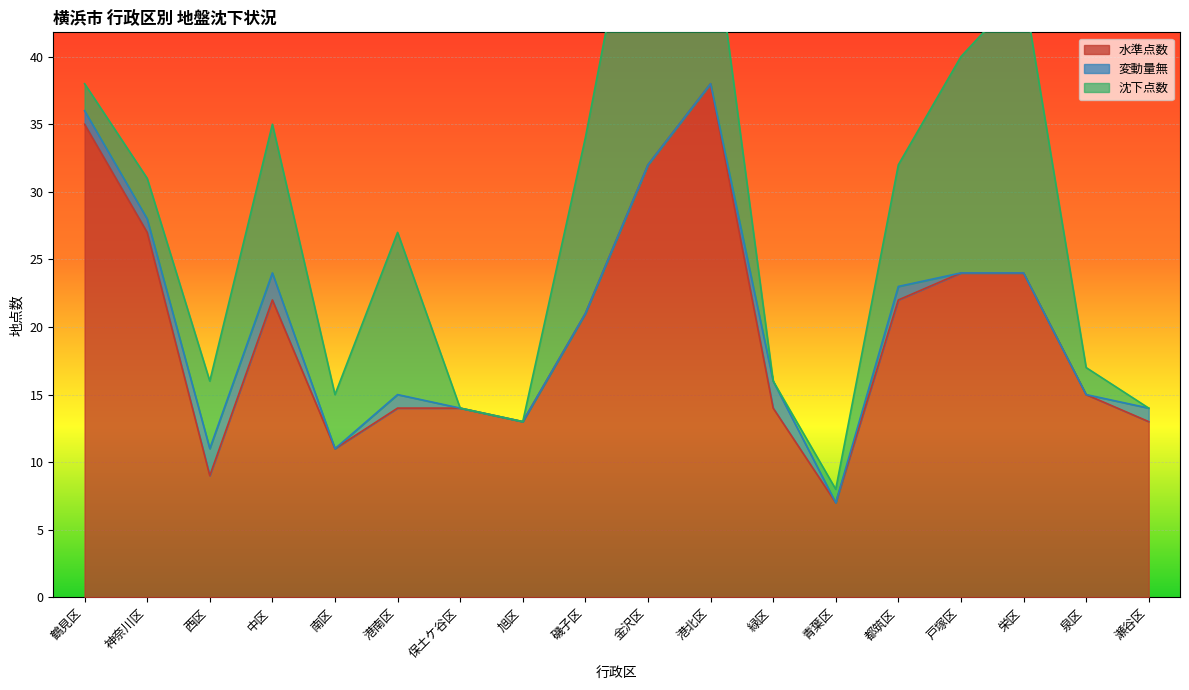

Is it true that 沈下点数 equals 5 at 神奈川区?

False